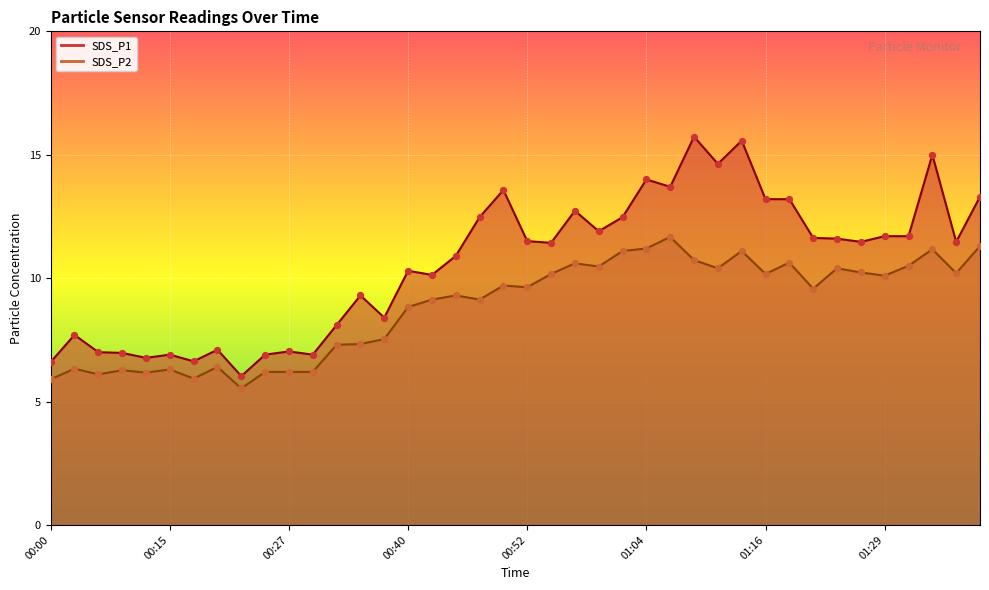

Which series has the largest total across all categories?

SDS_P1